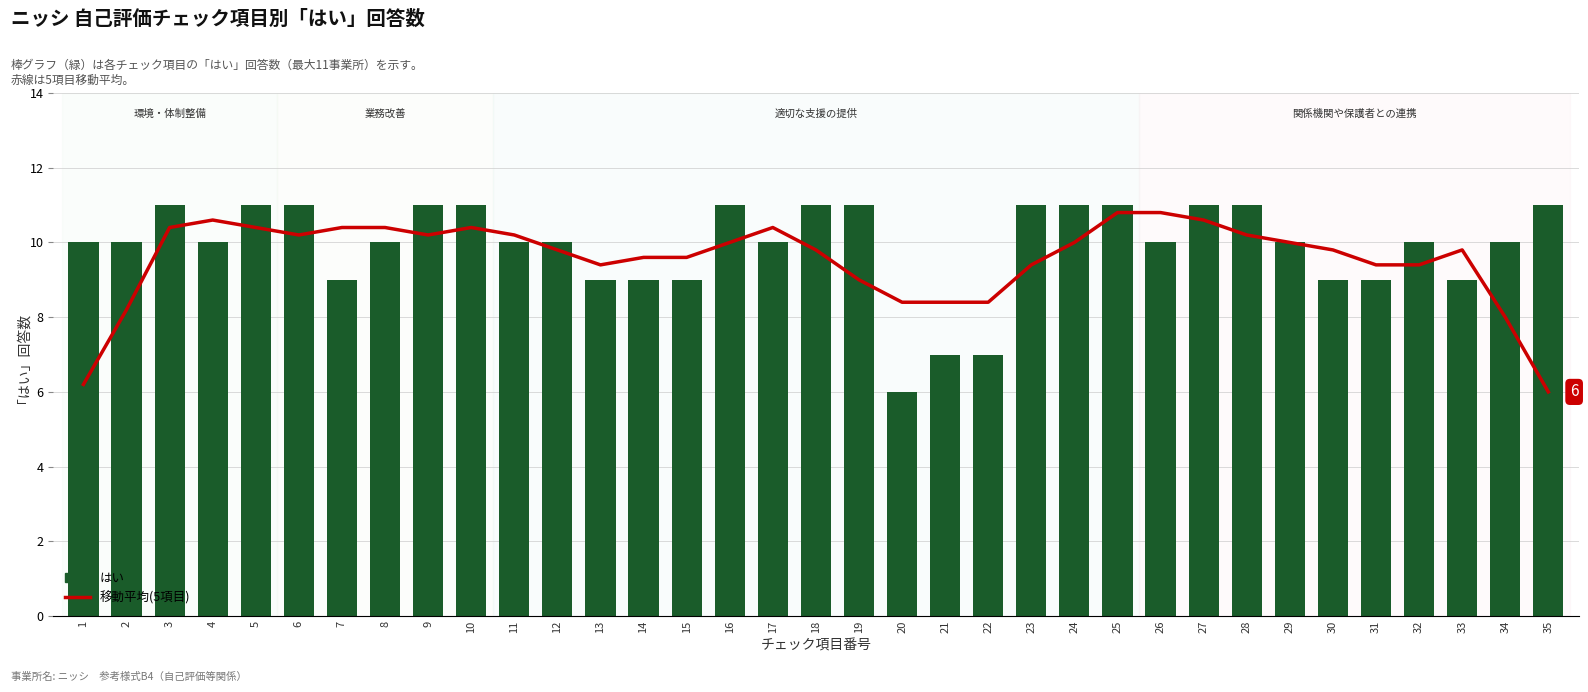

The value of 移動平均(5項目) at 19 is 9.0. True or false?

True